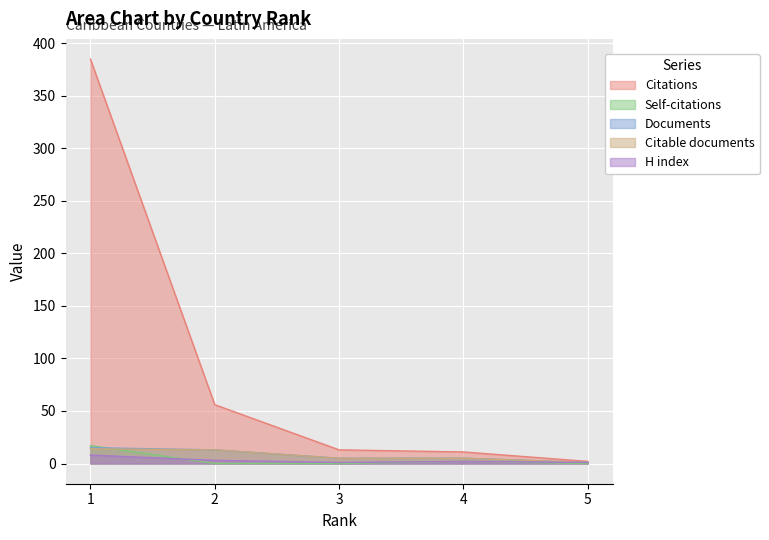

True or false: Citable documents has more than 2 points higher than both neighbors.

False